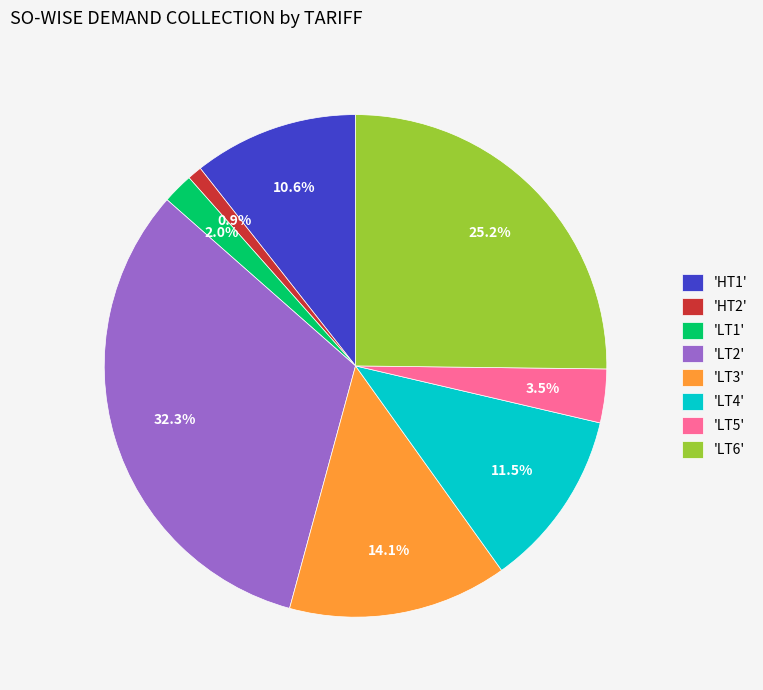

Which slice is the smallest?

'HT2'